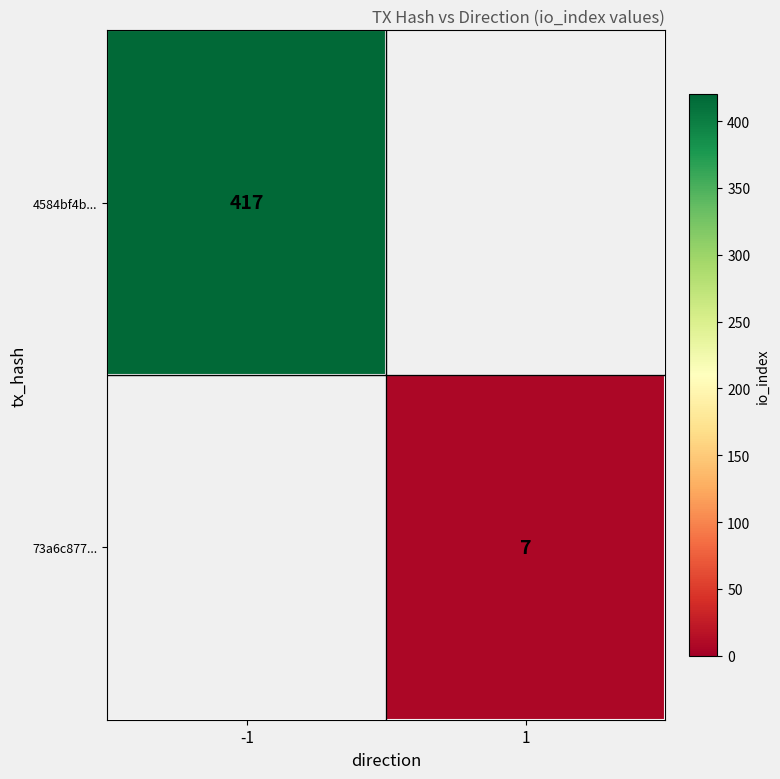

True or false: 4584bf4b... has a value of 417 at -1.

True